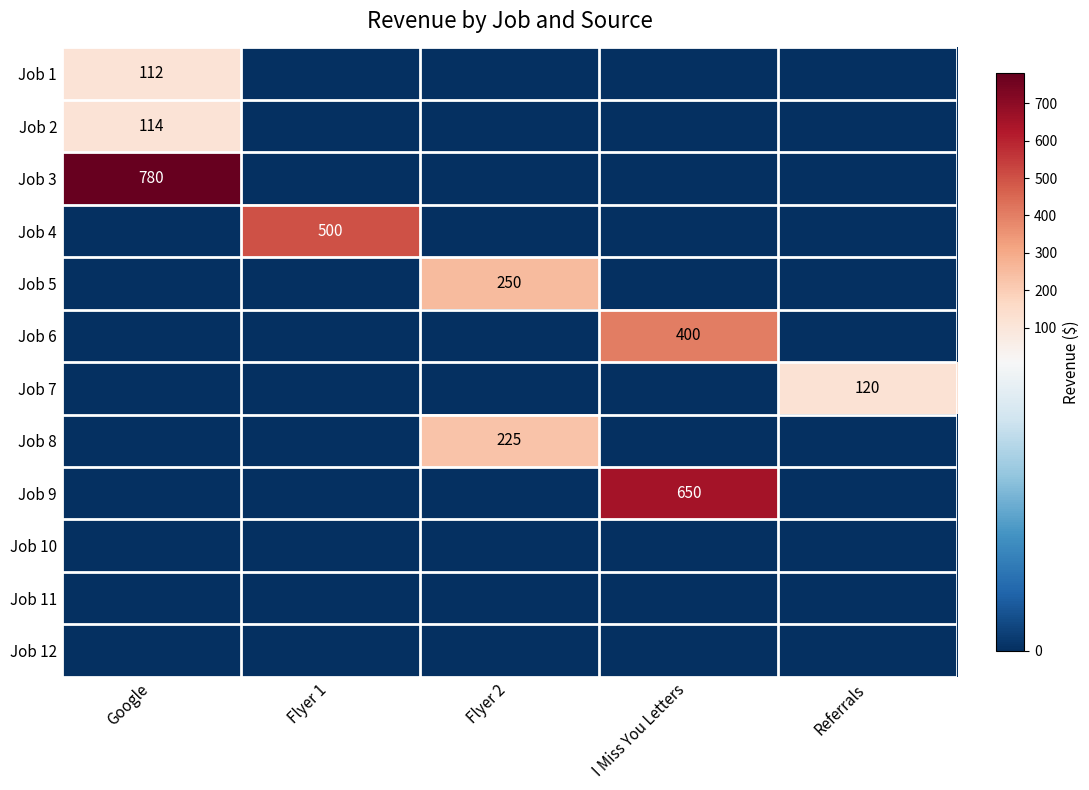

True or false: Job 1 has a value of 112 at Google.

True